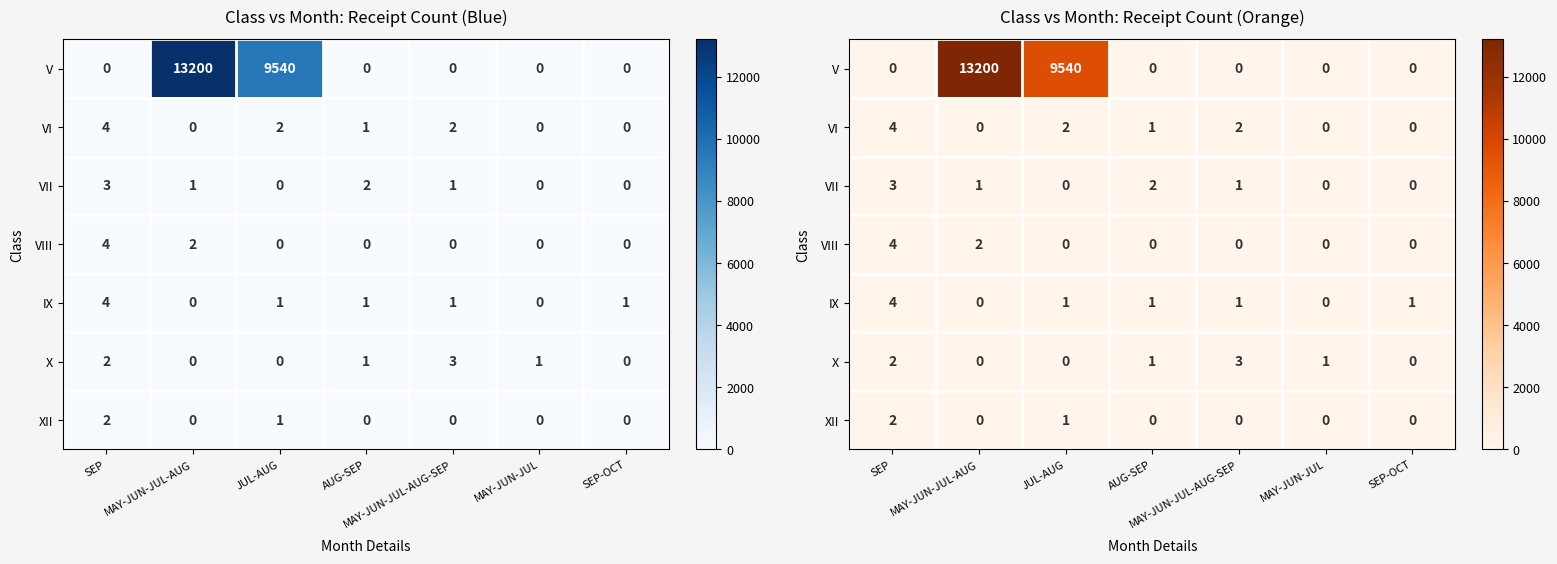

What is the total value across all series at AUG-SEP?

5